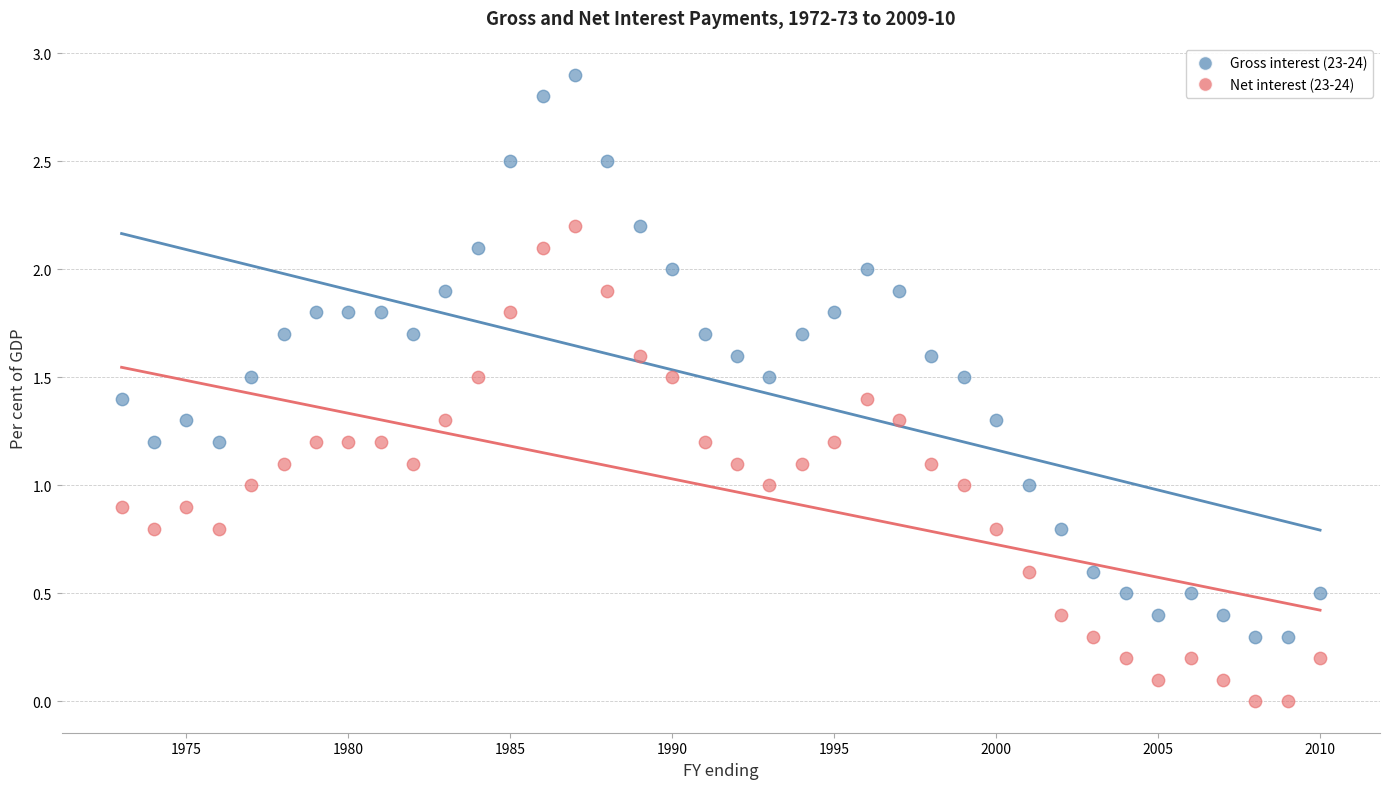

What is the X range (max minus min) for the scatter plot?

37.0